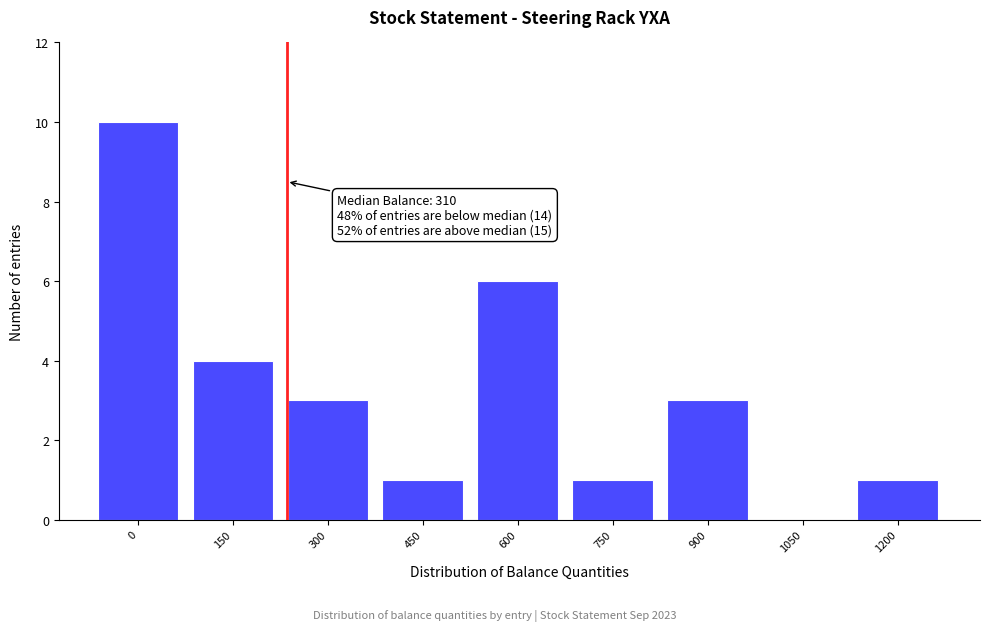

Reading right to left, extract all data points from this chart.

1200=1	1050=0	900=3	750=1	600=6	450=1	300=3	150=4	0=10